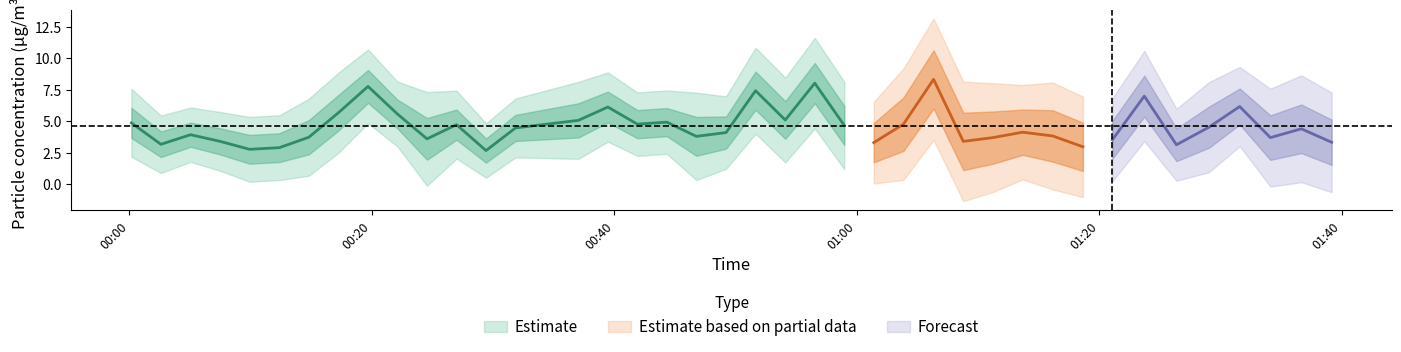

What is the maximum value shown in the chart?

8.3